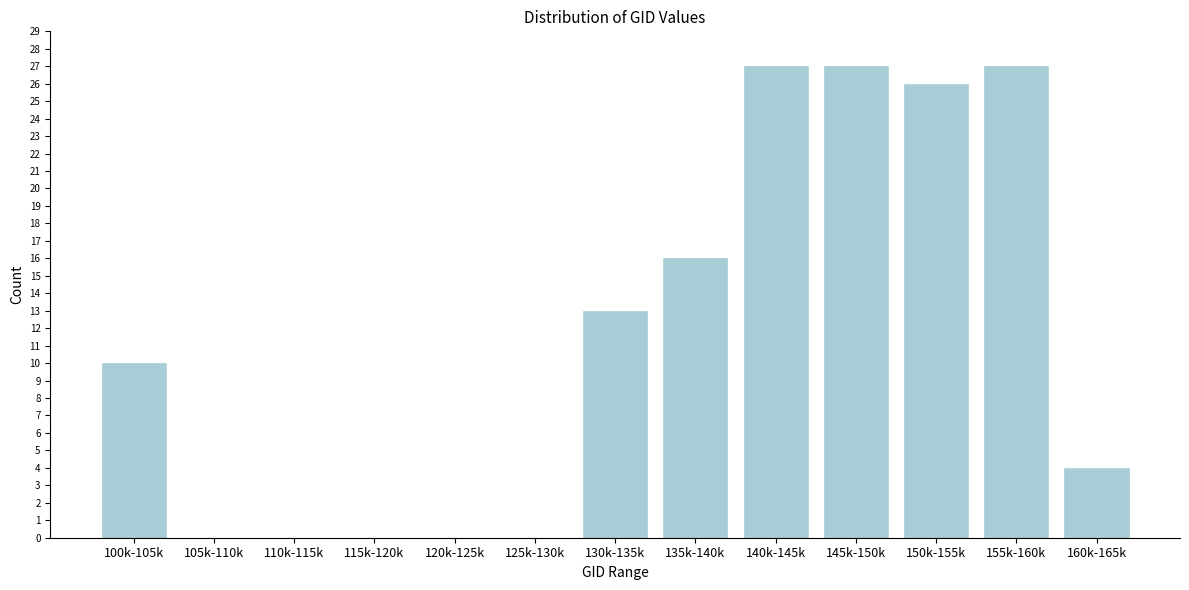

Reading left to right, extract all data points from this chart.

100k-105k=10	105k-110k=0	110k-115k=0	115k-120k=0	120k-125k=0	125k-130k=0	130k-135k=13	135k-140k=16	140k-145k=27	145k-150k=27	150k-155k=26	155k-160k=27	160k-165k=4